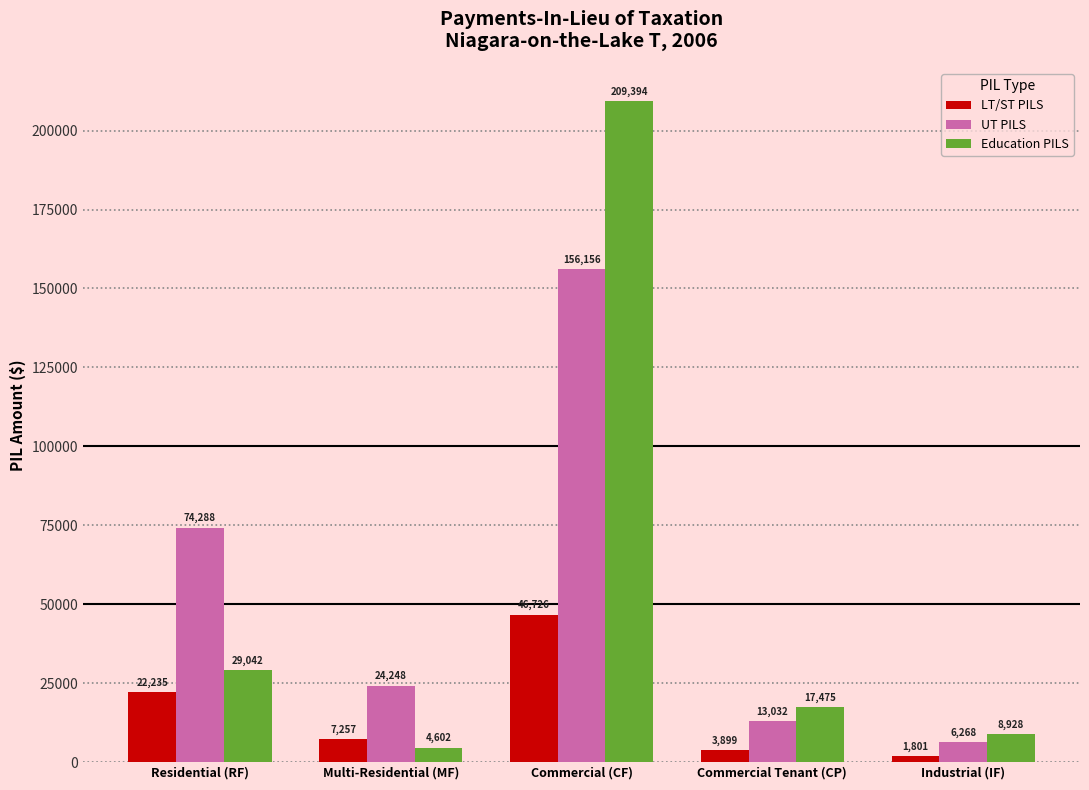

How many data points in UT PILS are less than 24248?

2